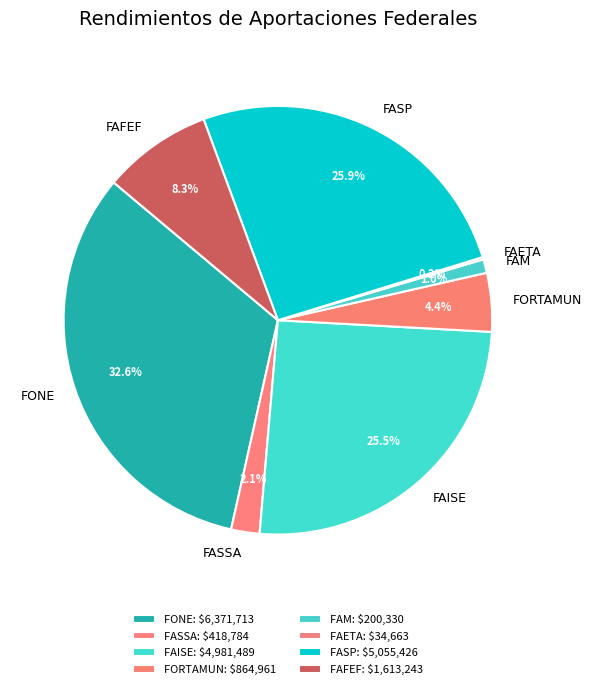

Is there a majority slice in this chart?

No